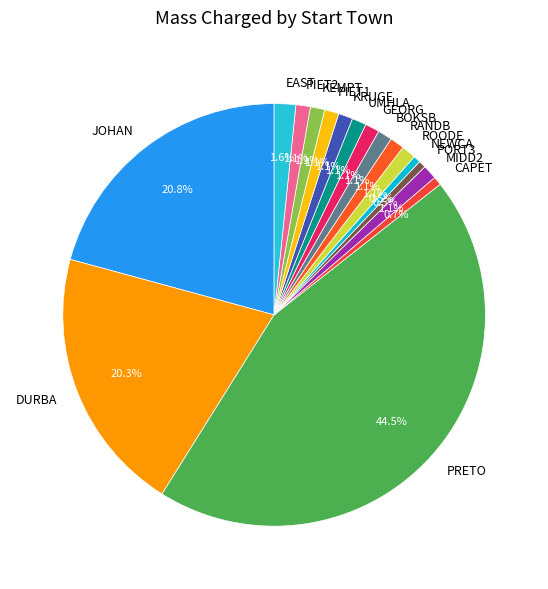

Count the number of slices in the pie.

17